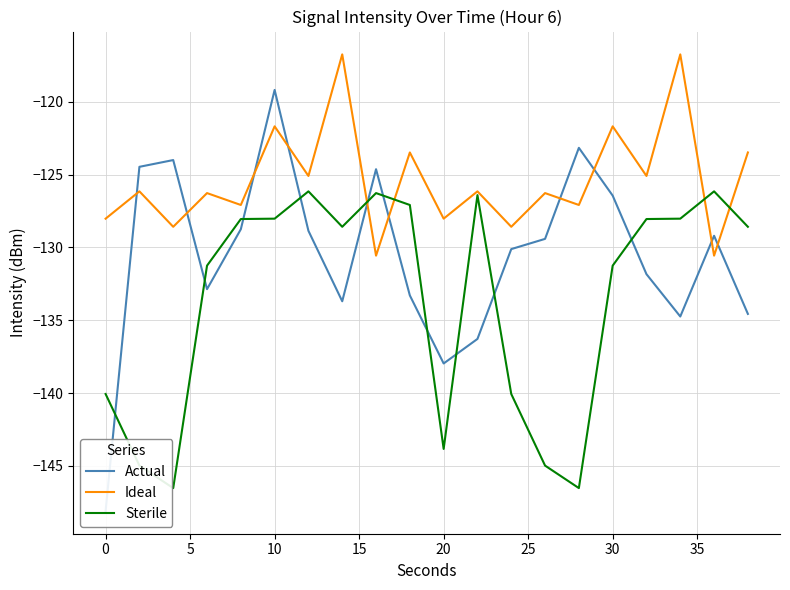

List the series in order of their overall mean, lowest first.

Sterile, Actual, Ideal